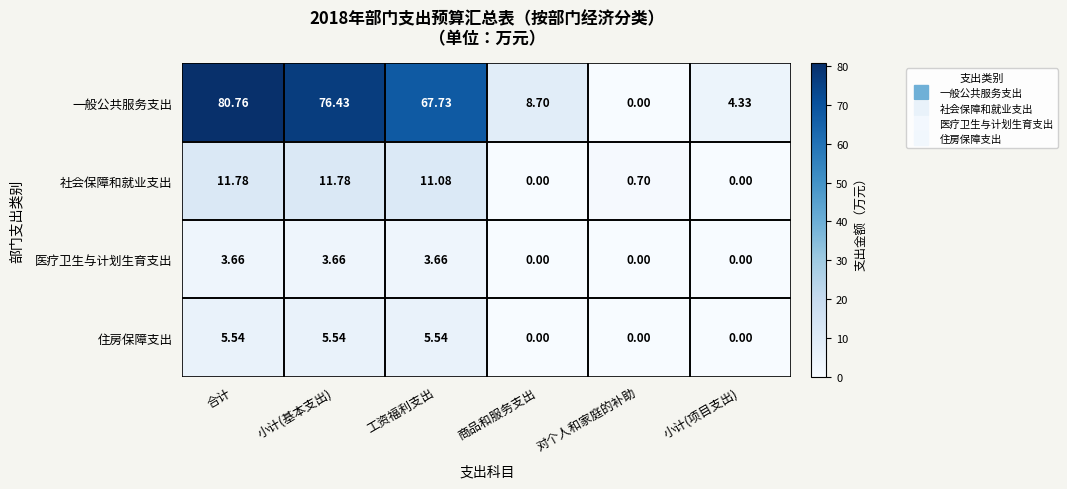

Where does the 医疗卫生与计划生育支出 series first go above 3?

合计